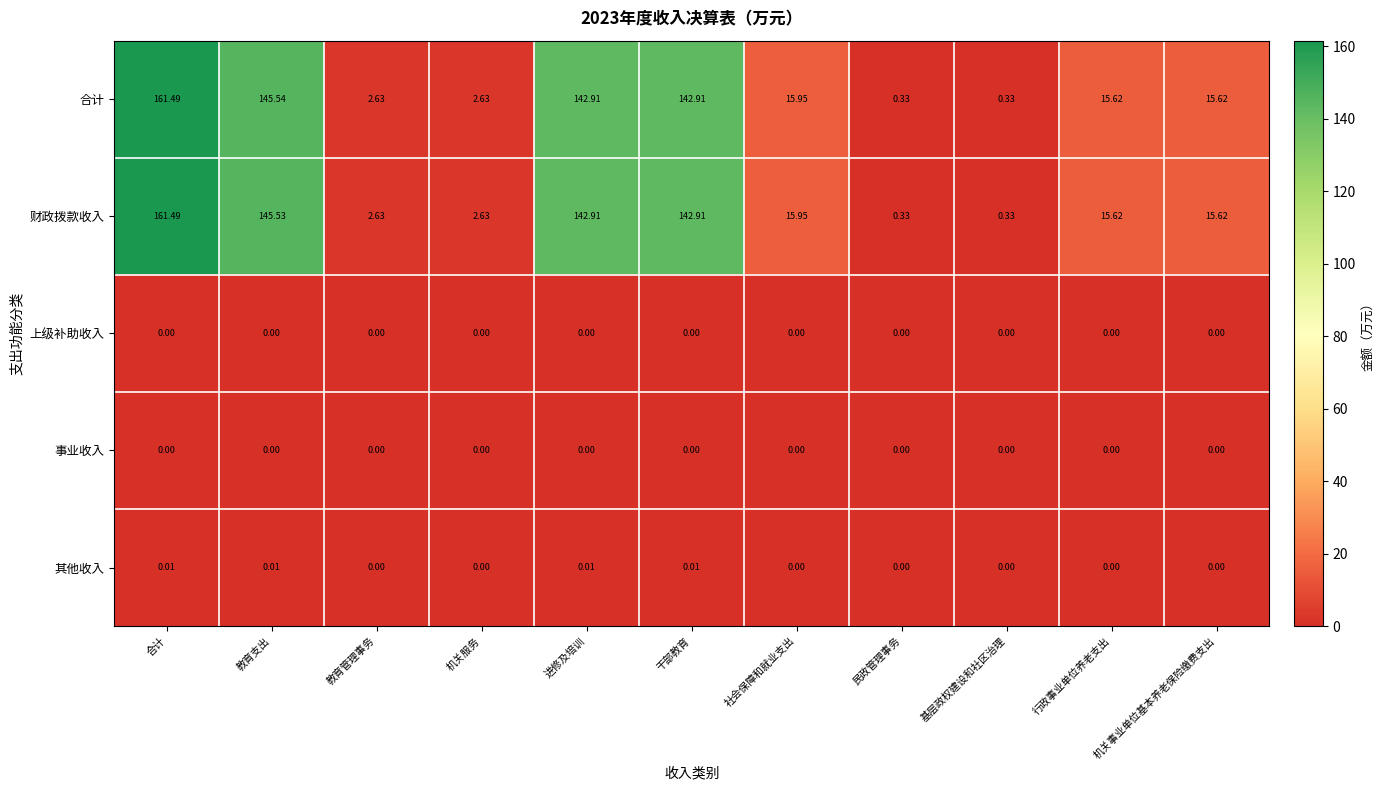

At which label does 财政拨款收入 first exceed 15?

合计